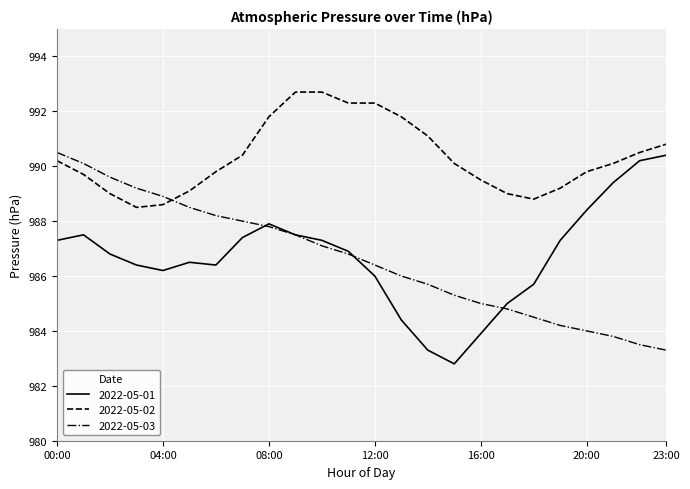

Does the chart have visible grid lines?

Yes